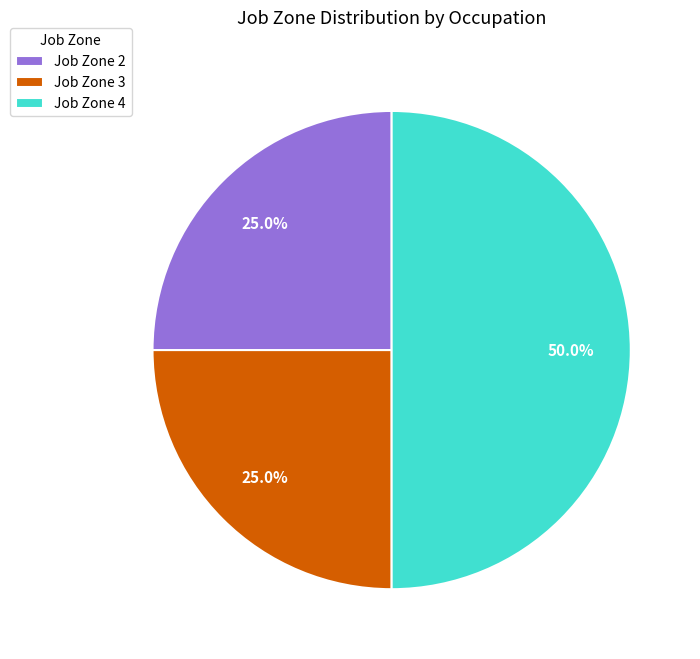

Between Job Zone 3 and Job Zone 4, which is larger?

Job Zone 4